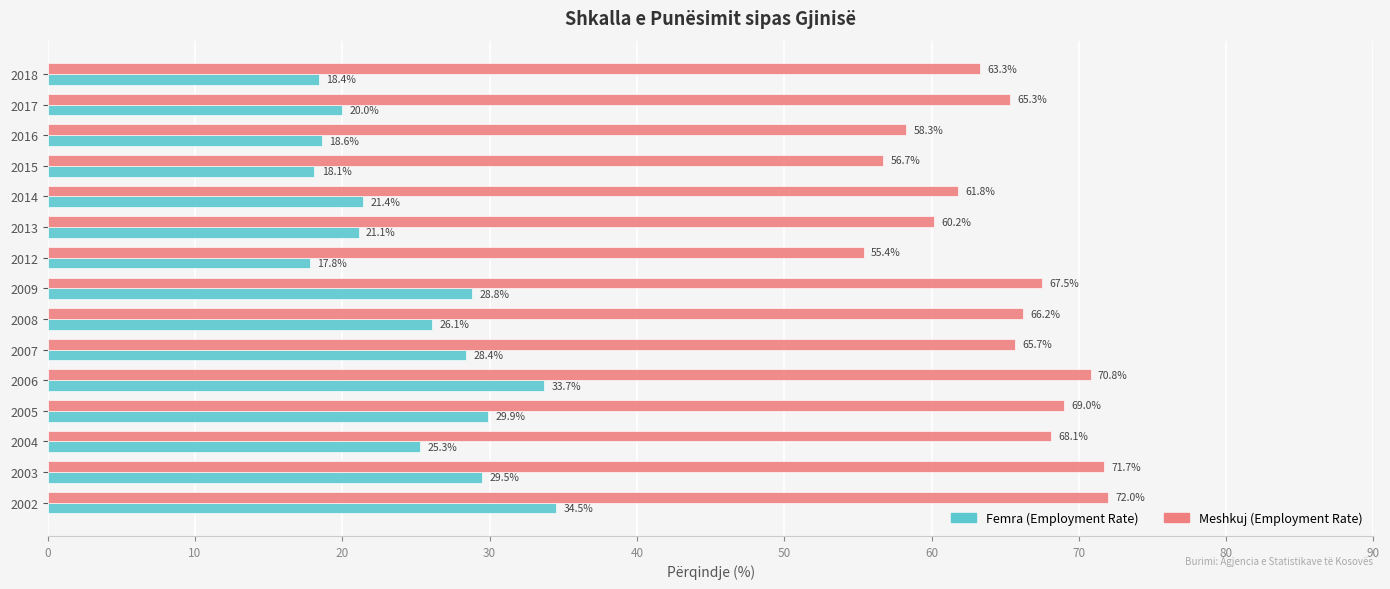

What are all the series names shown in the legend?

Femra (Employment Rate), Meshkuj (Employment Rate)